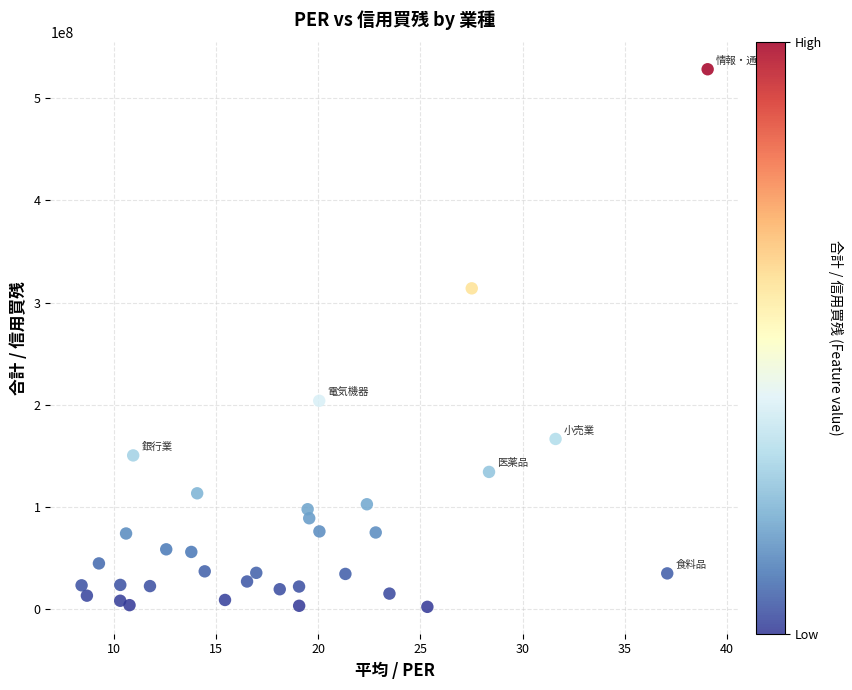

What Y value in the scatter plot is closest to 265218550?

313876100